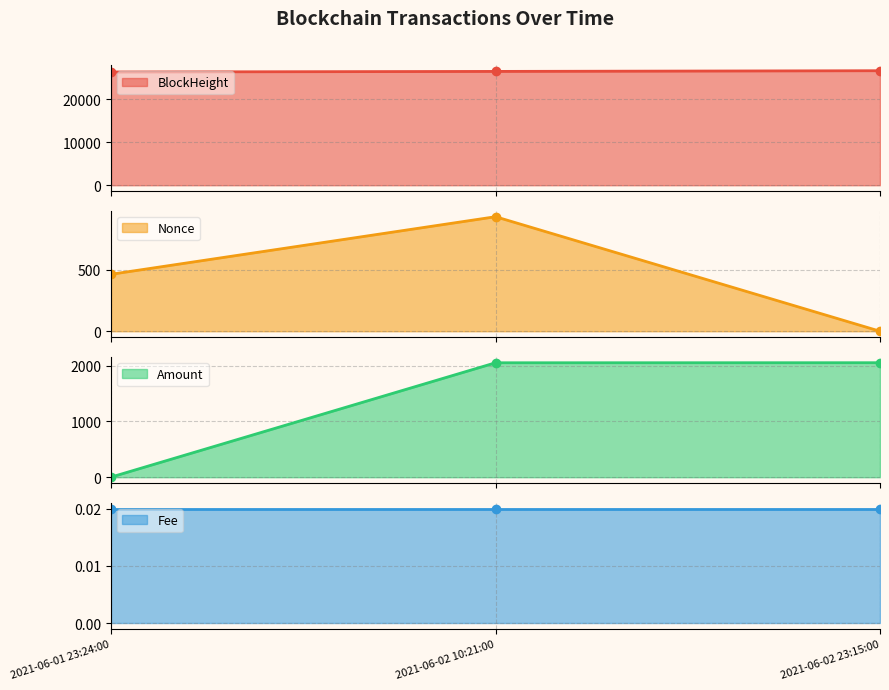

List the labels in order of Amount value, largest first.

2021-06-02 23:15:00, 2021-06-02 10:21:00, 2021-06-01 23:24:00